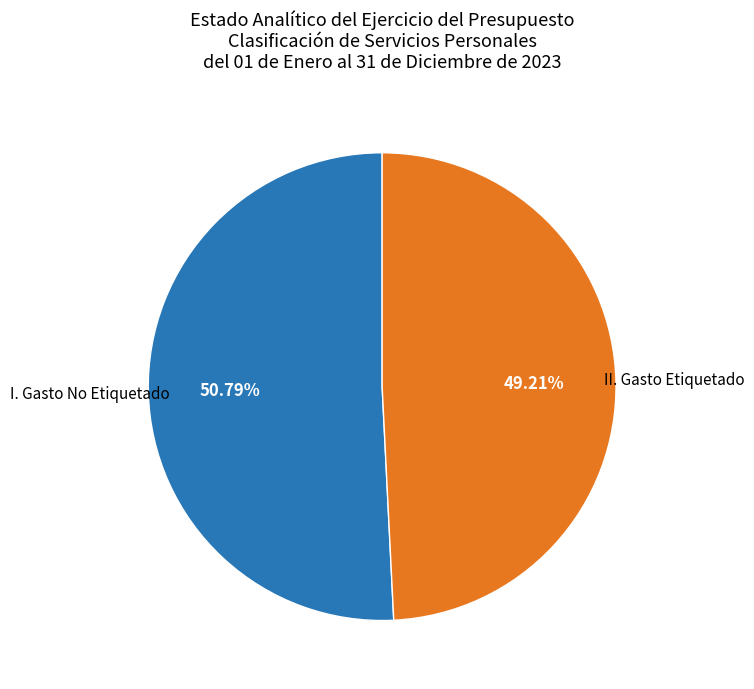

Is there any slice that represents more than half of the pie?

Yes